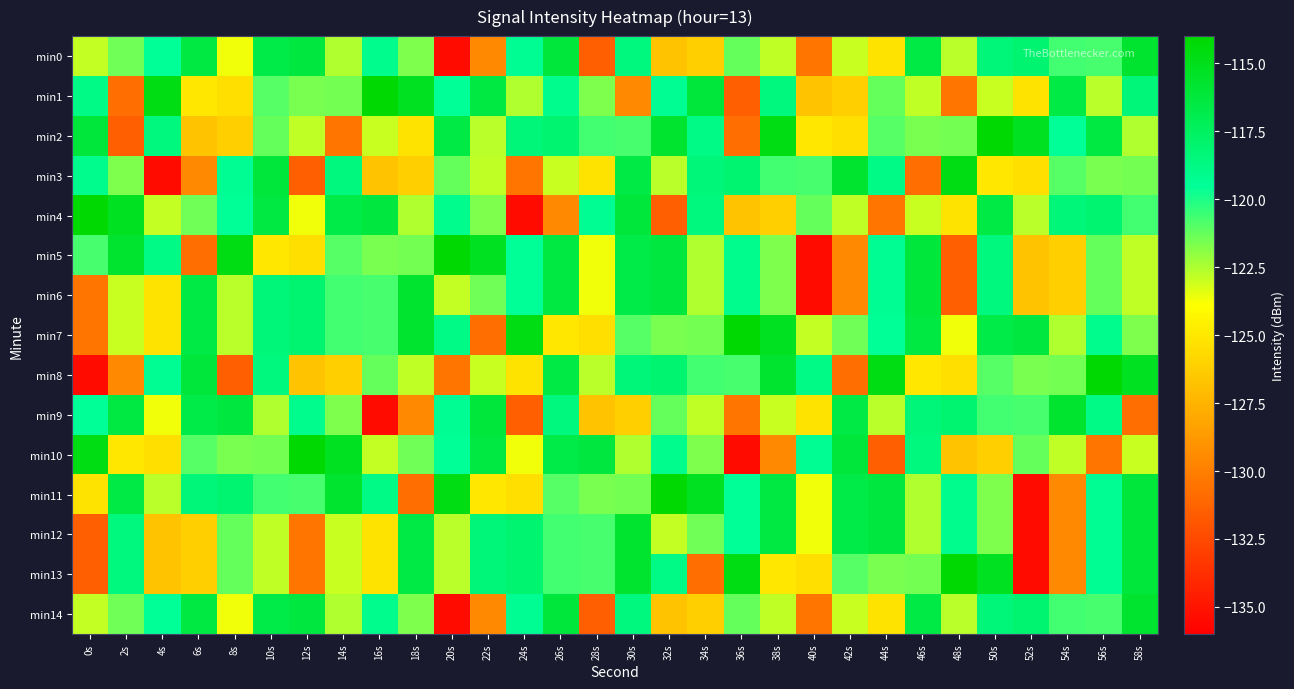

How many categories are shown in the chart?

30